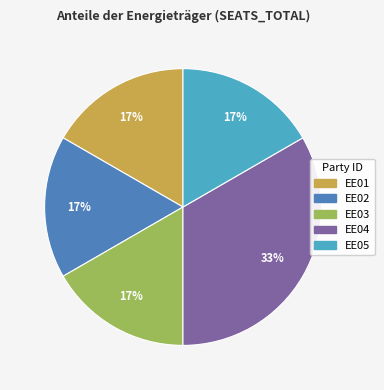

What is the largest slice in the pie chart?

EE04